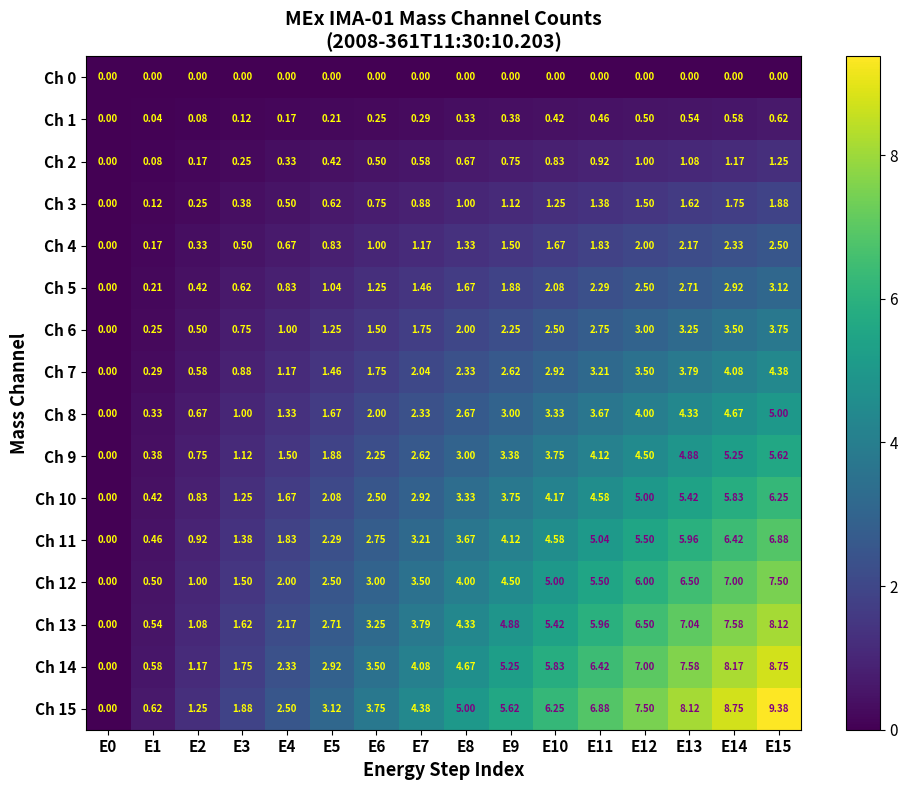

How many distinct data groups are displayed?

16